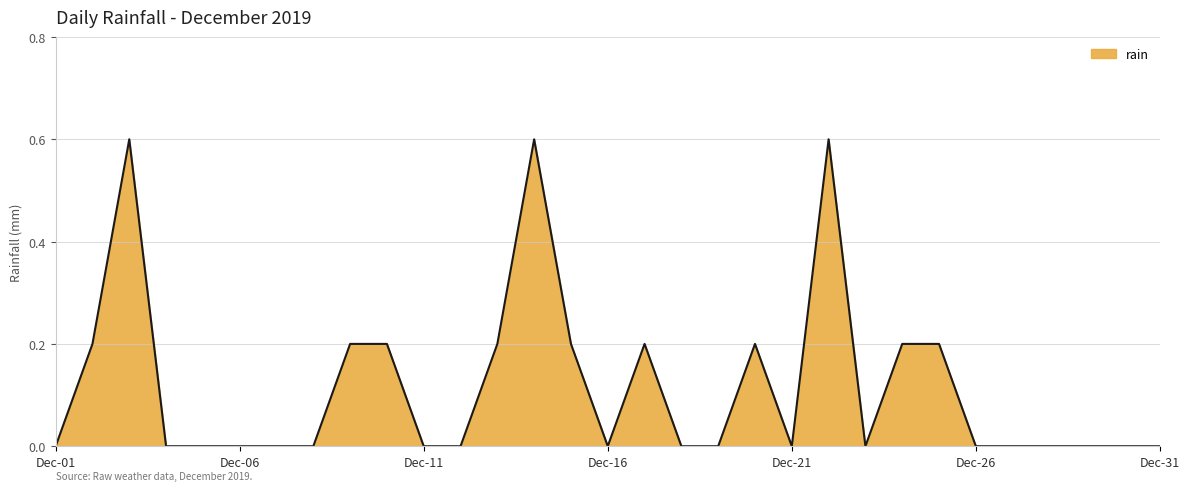

What is the greatest value displayed?

0.6